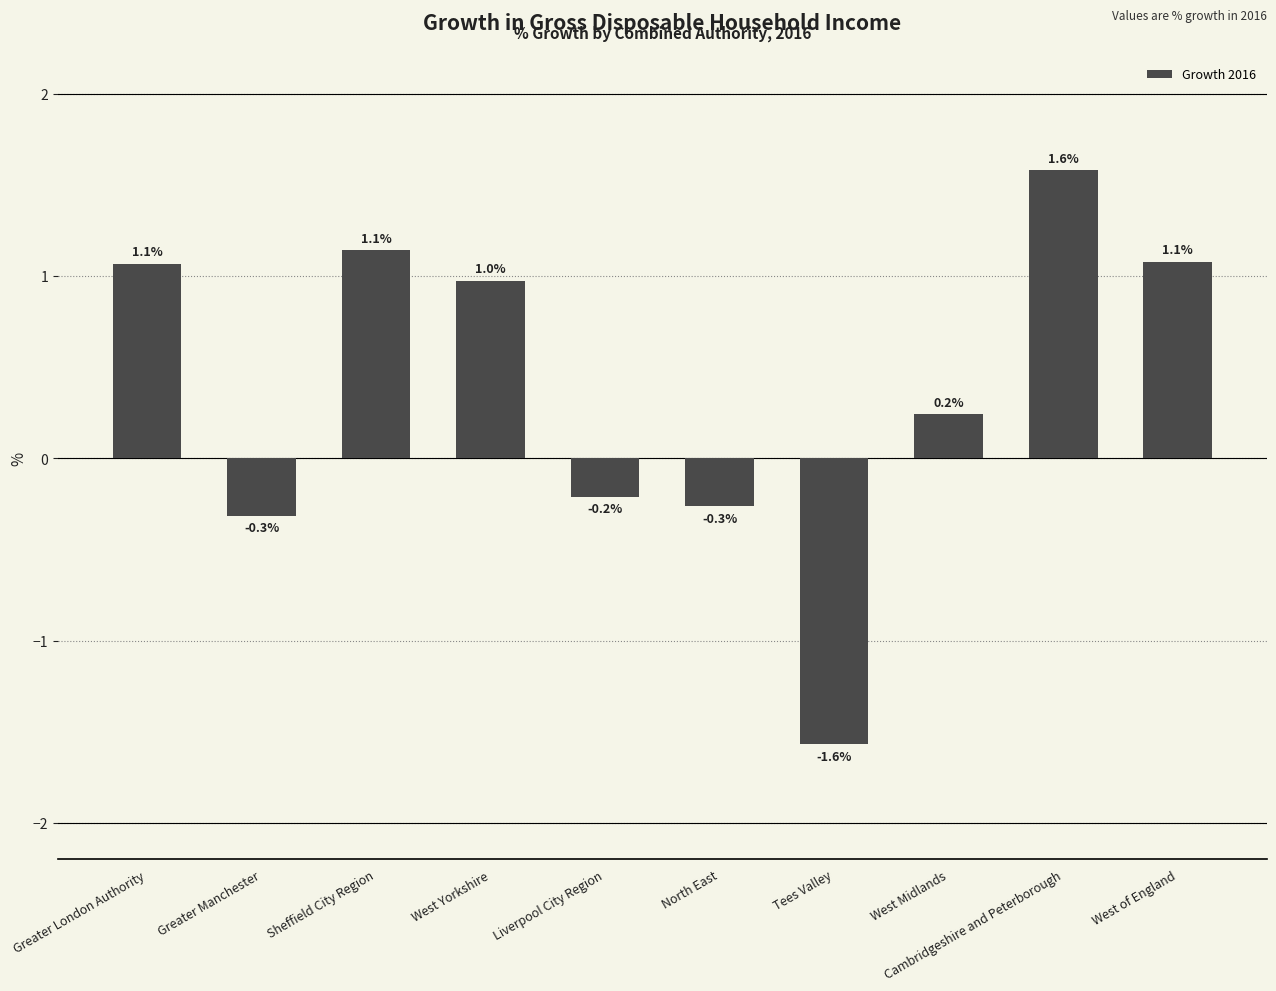

Reading left to right, transcribe all the data shown in this chart.

1.1	-0.3	1.1	1.0	-0.2	-0.3	-1.6	0.2	1.6	1.1